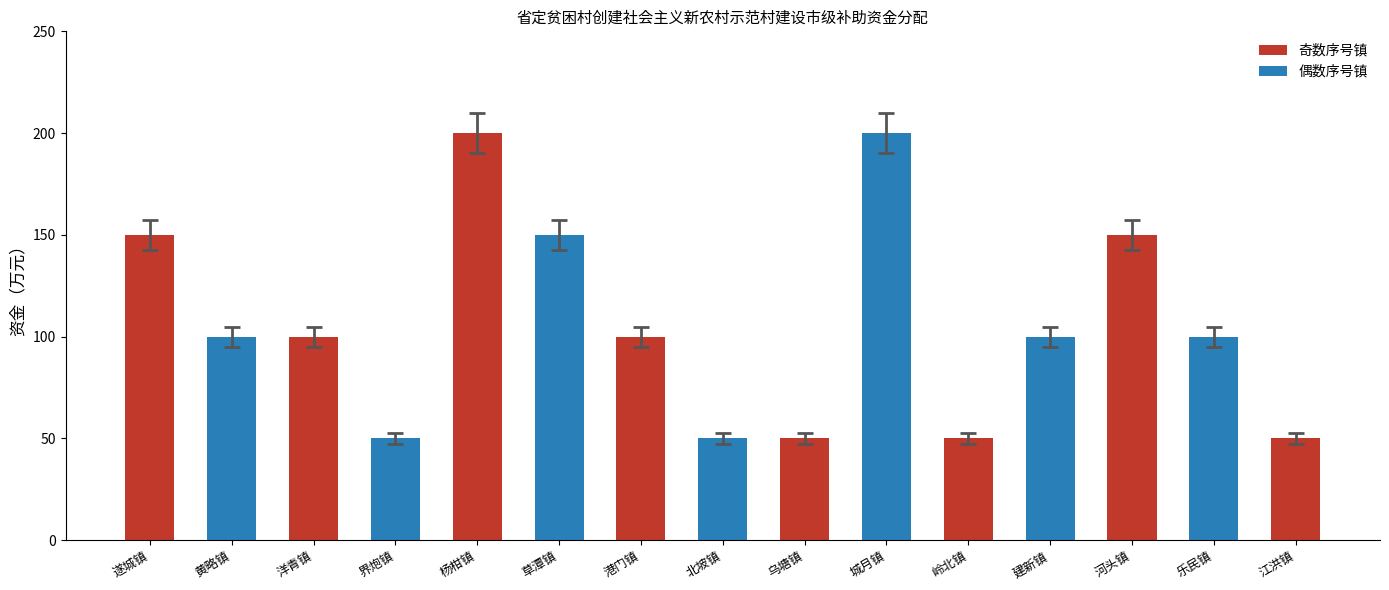

Is it true that the value at 黄略镇 is 100?

True